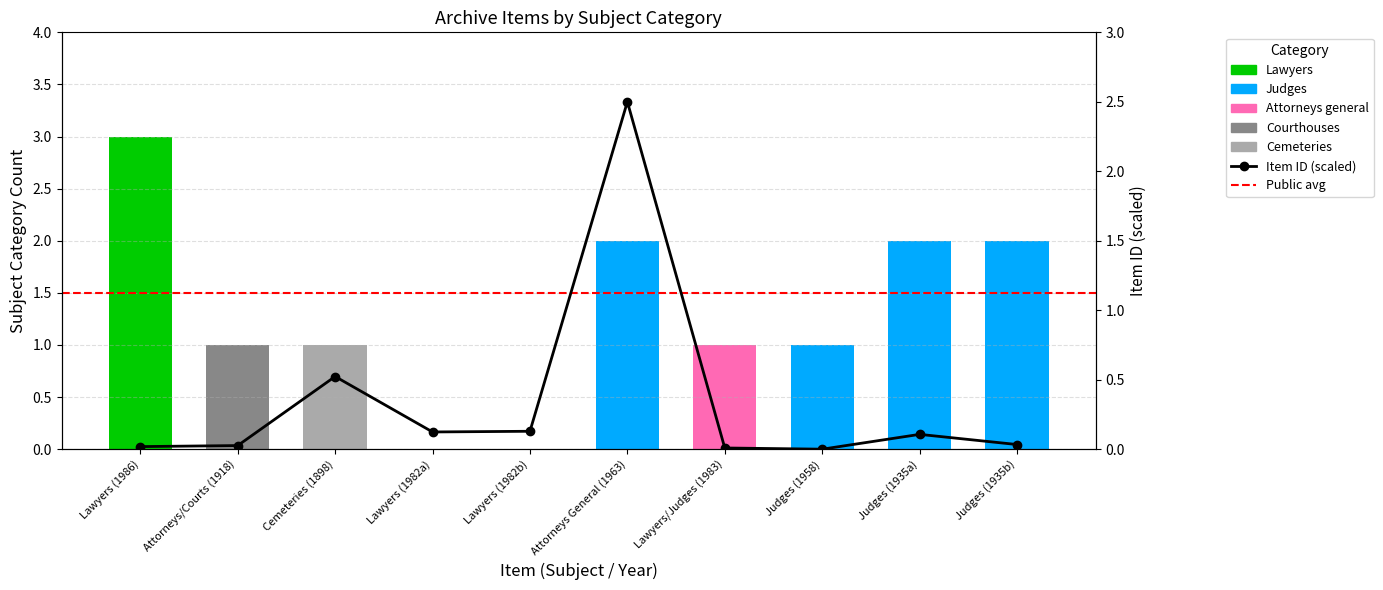

What is the total value across all series at 1958?

1